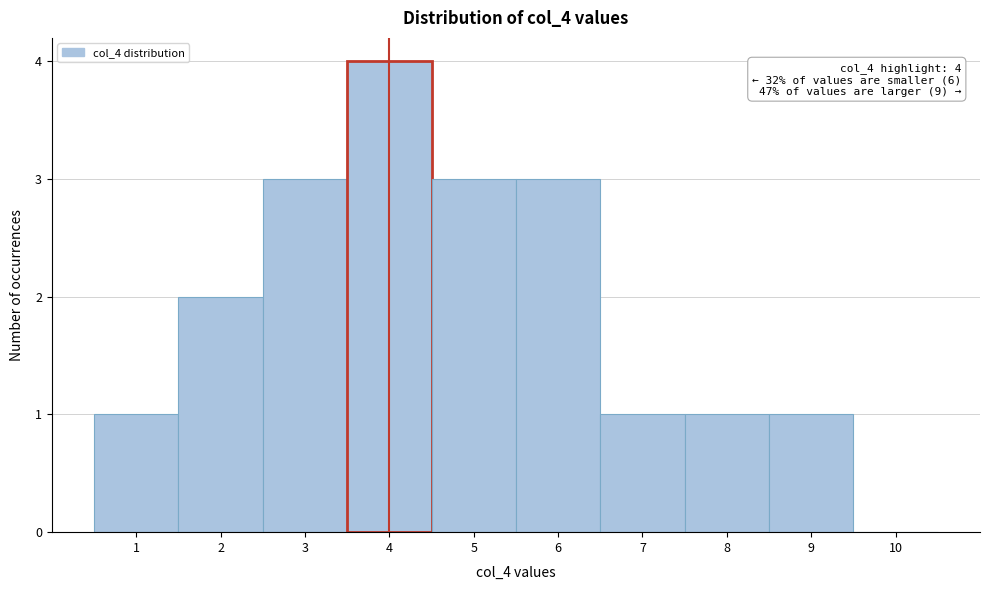

Over which range of the x-axis is the bar tallest?

3.5 to 4.5